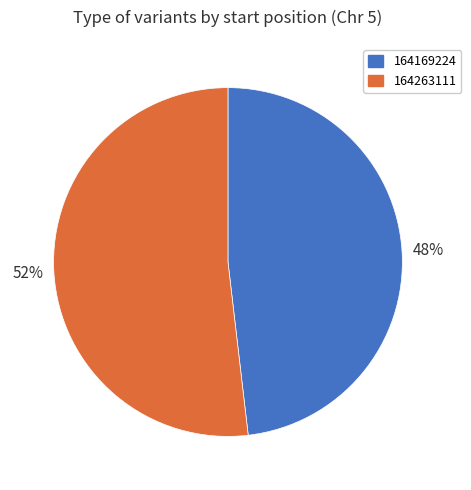

The 164263111 slice represents 52% of the pie. True or false?

True